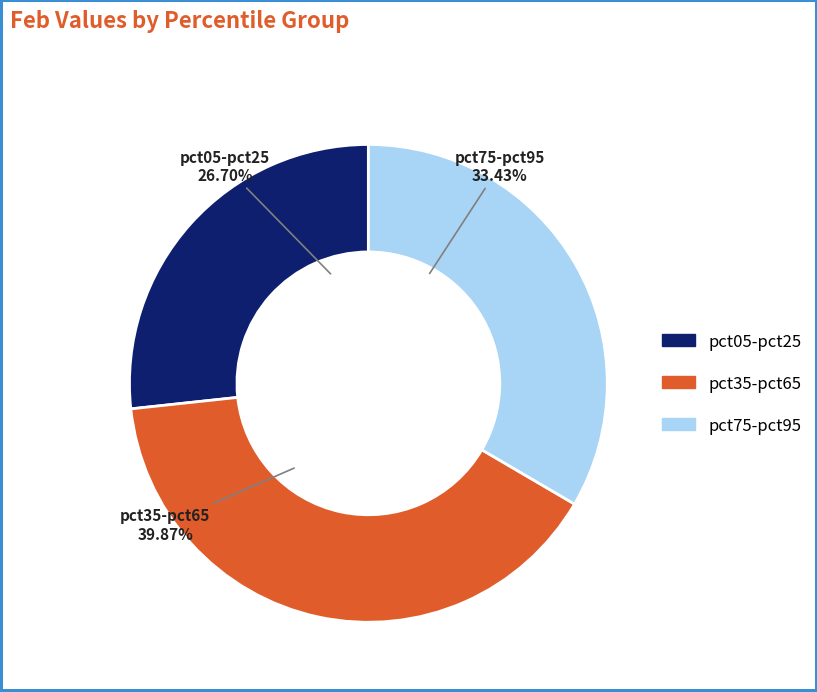

Does any single category account for the majority?

No